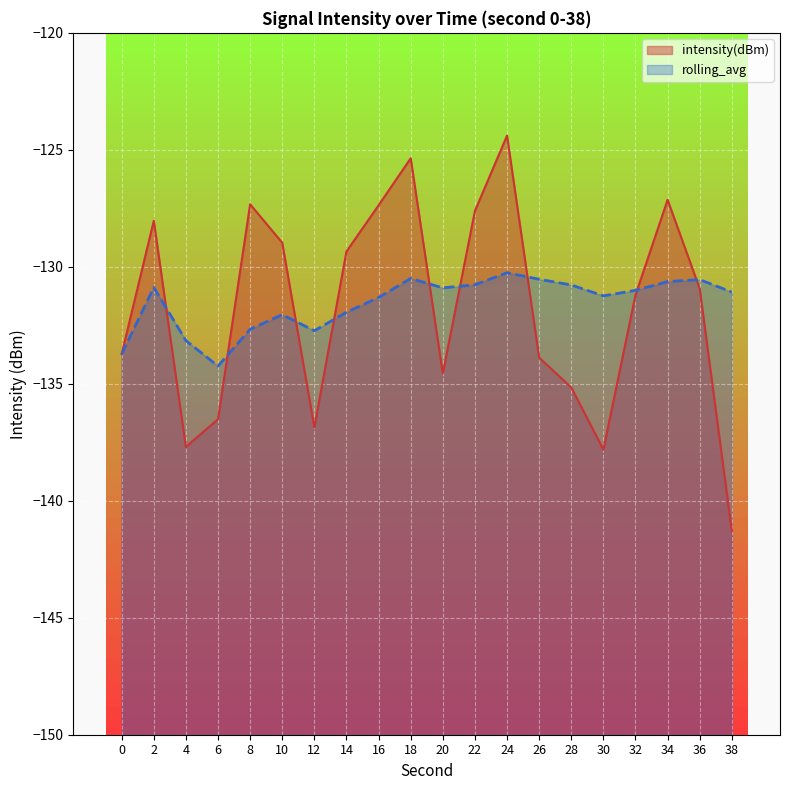

At how many categories does at least one series exceed -131?

13